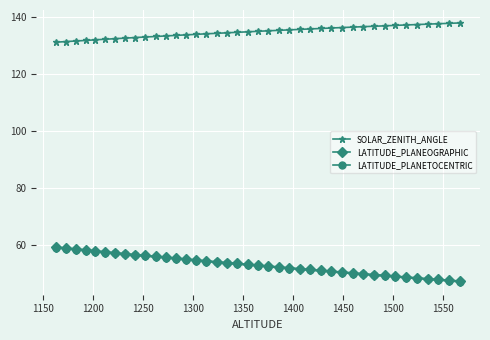

What is the value of the LATITUDE_PLANEOGRAPHIC point at the 38th from the left?

47.9